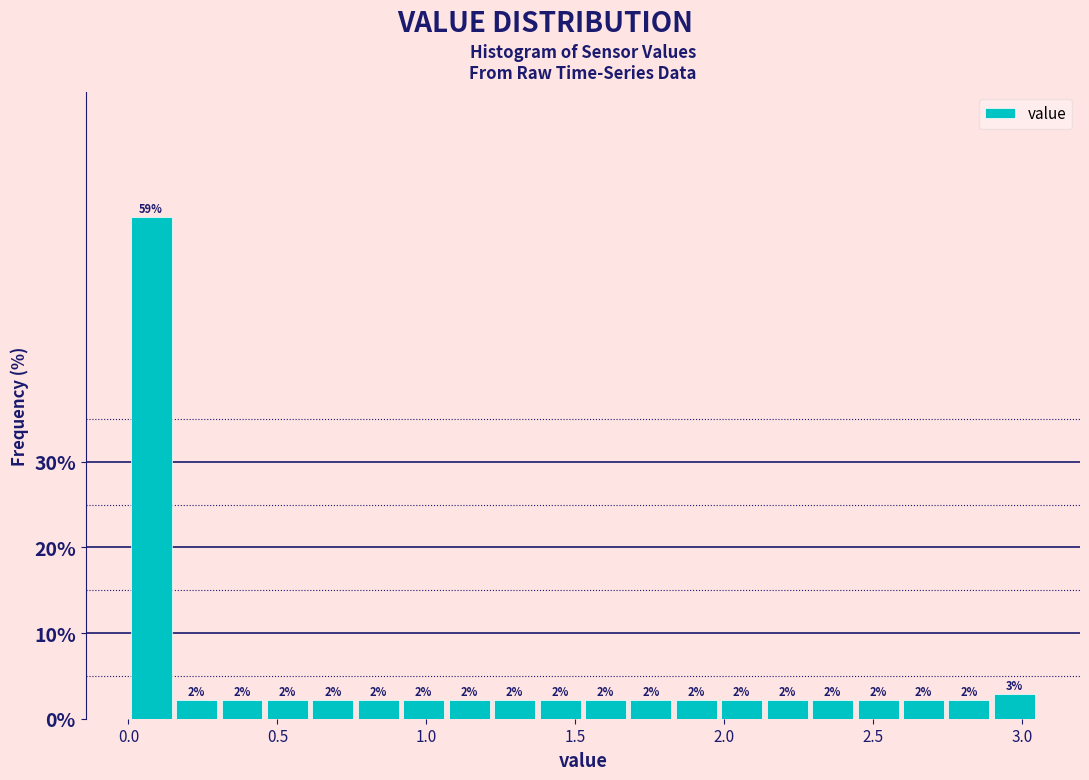

Read against the x-axis, roughly where is the centre of the tallest bar?

0.10